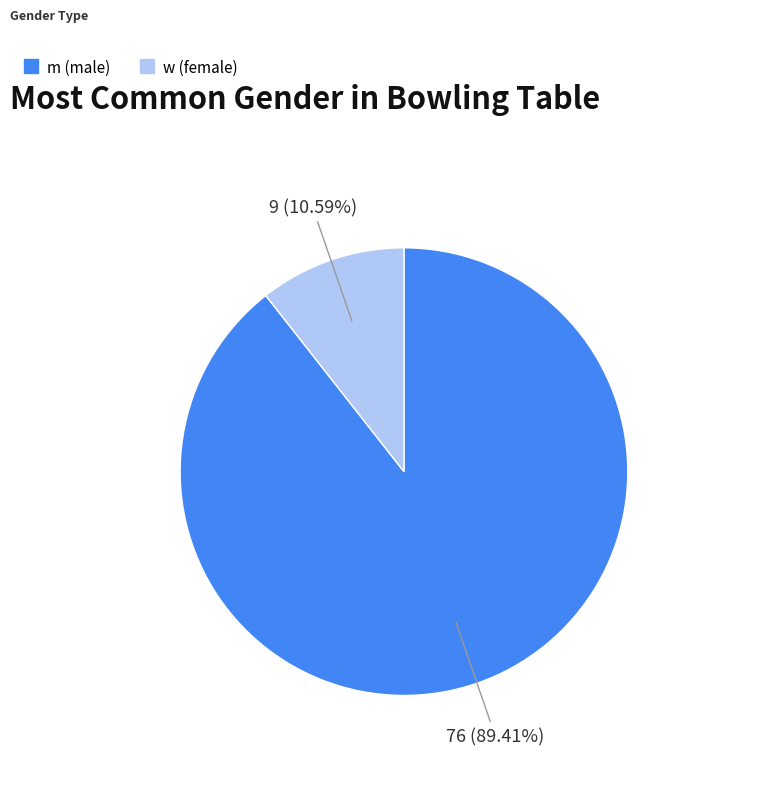

Which category has the biggest portion of the pie?

m